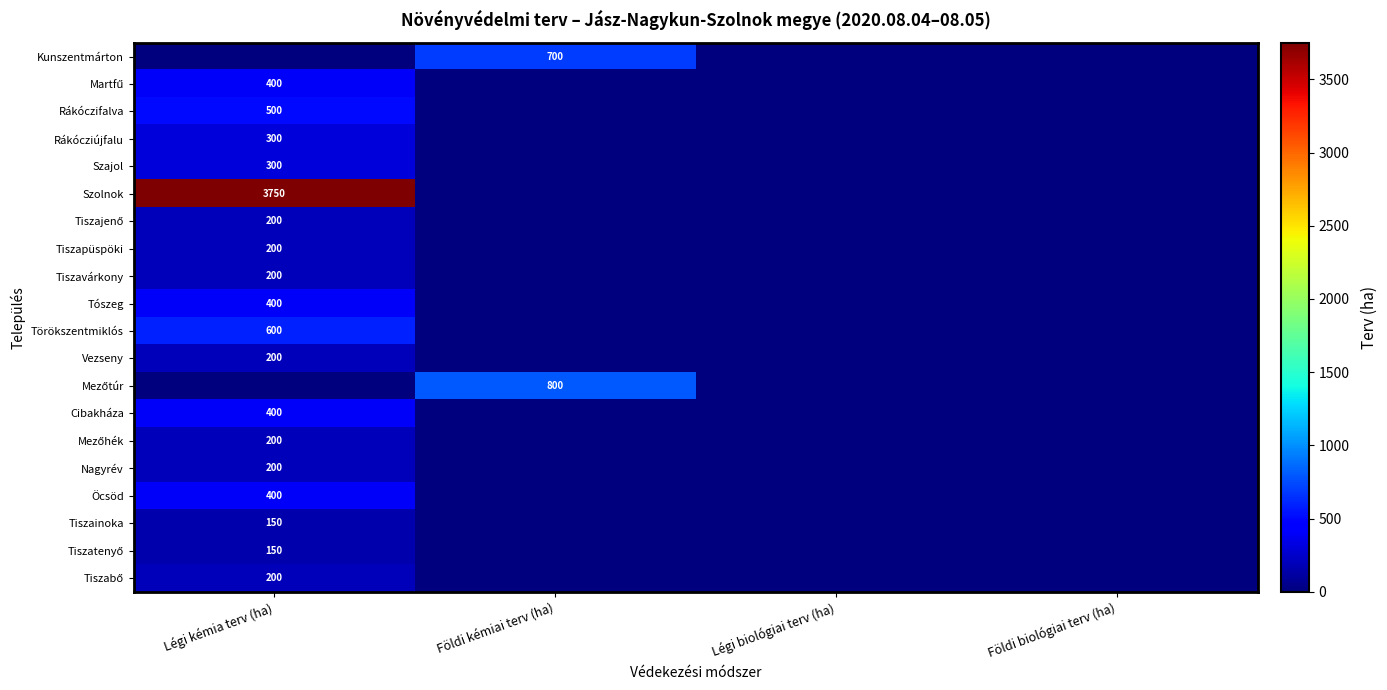

At how many categories does at least one series exceed 2785?

1